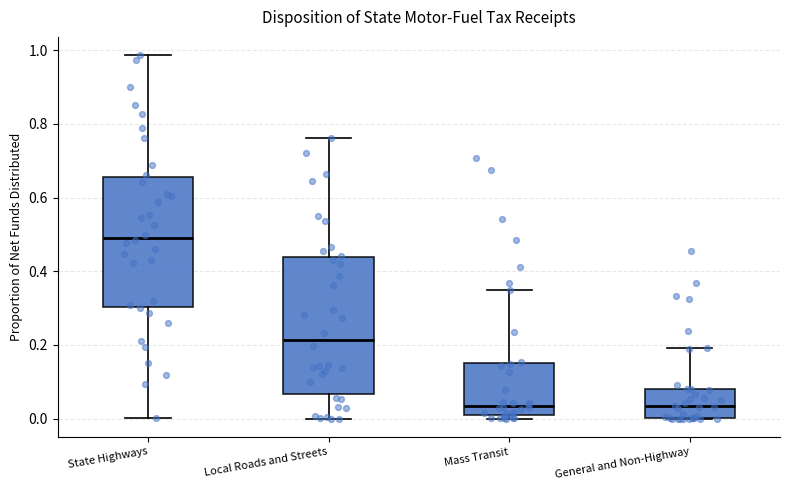

Where is the upper edge of the box for Mass Transit on the y-axis? The values are not printed on the chart, so give them approximately, as read against the axis.

0.16